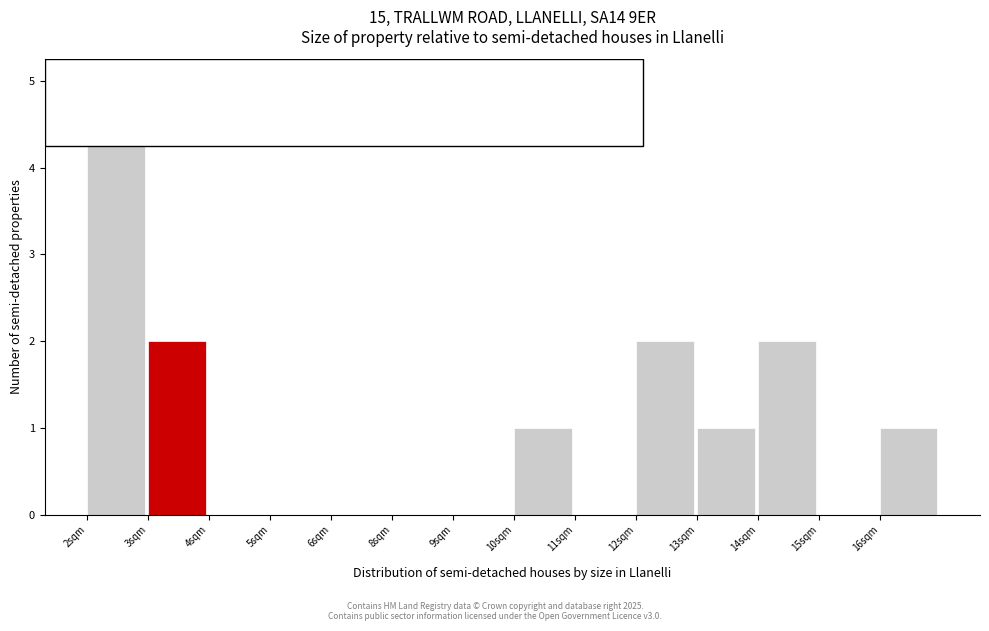

Which has a higher value, 12sqm or 13sqm?

12sqm